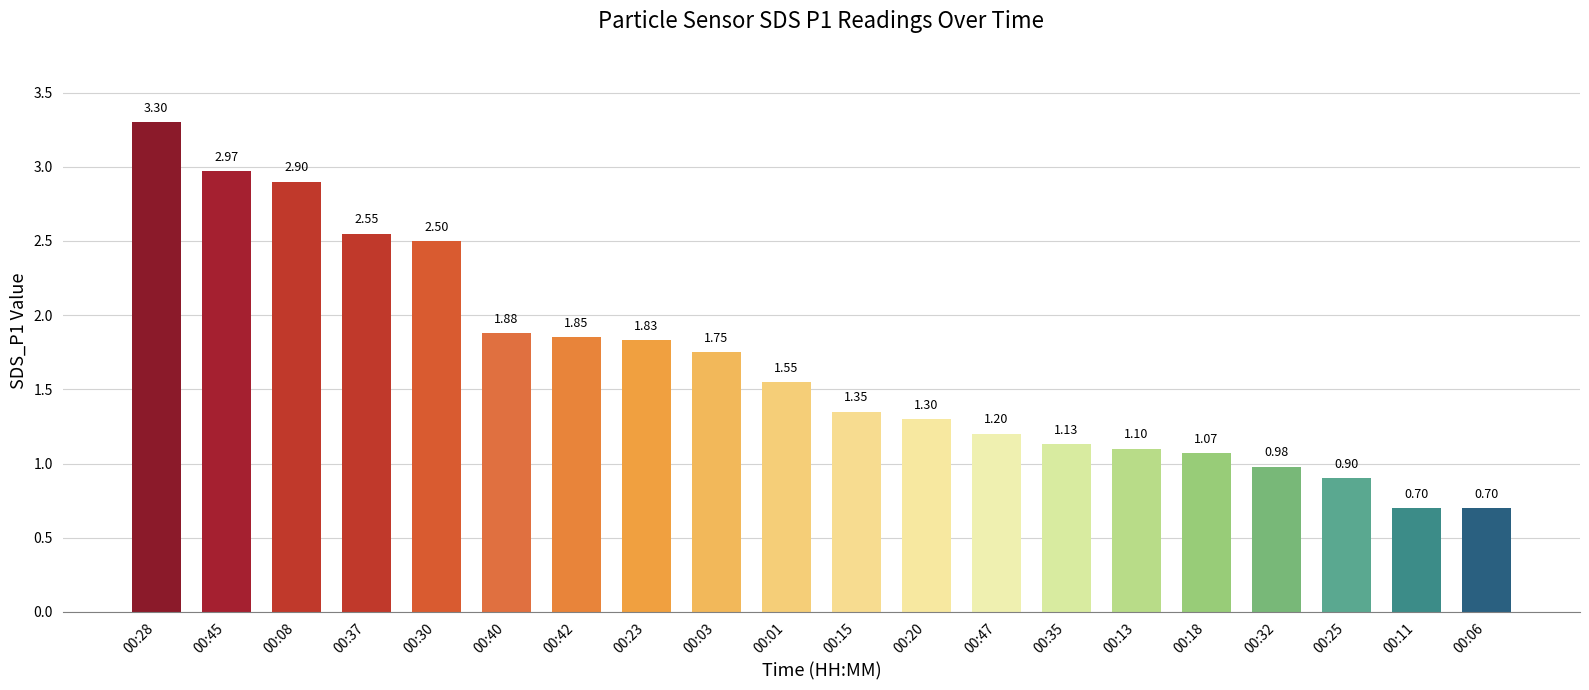

What is the smallest value displayed?

0.7